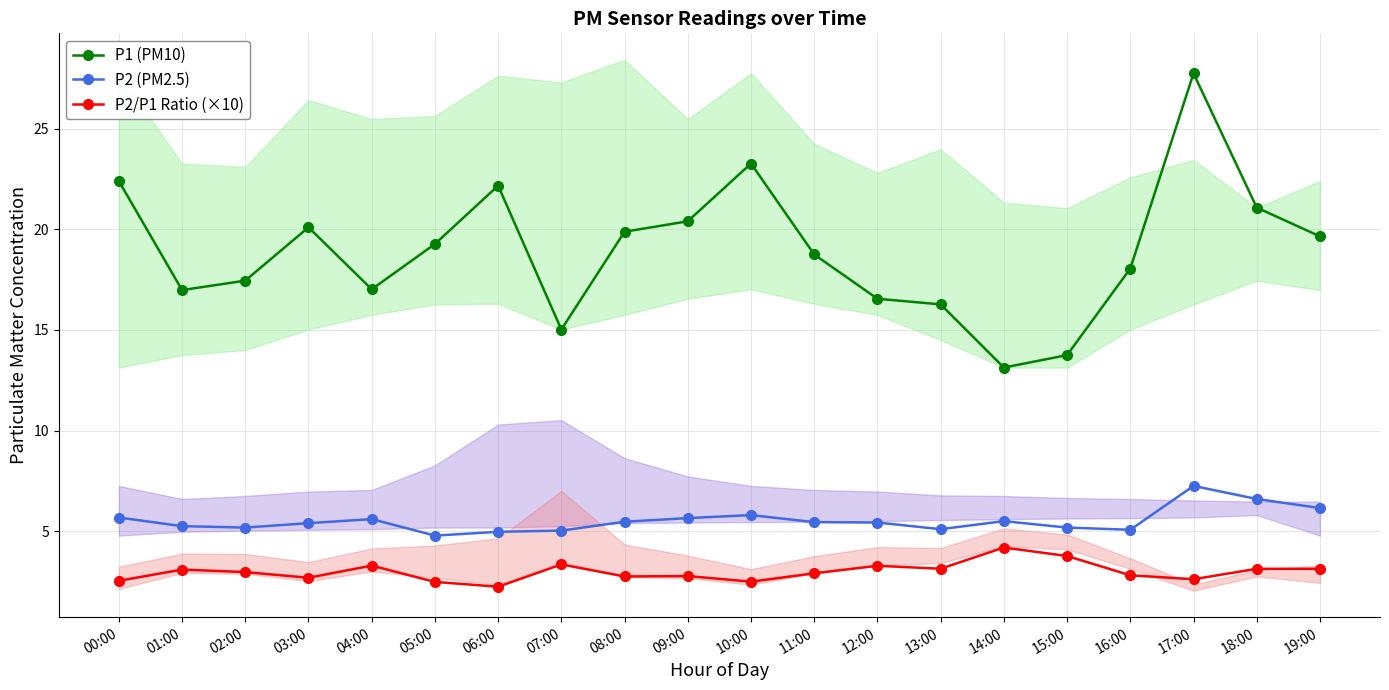

Is this an area chart (filled region under the line)?

No